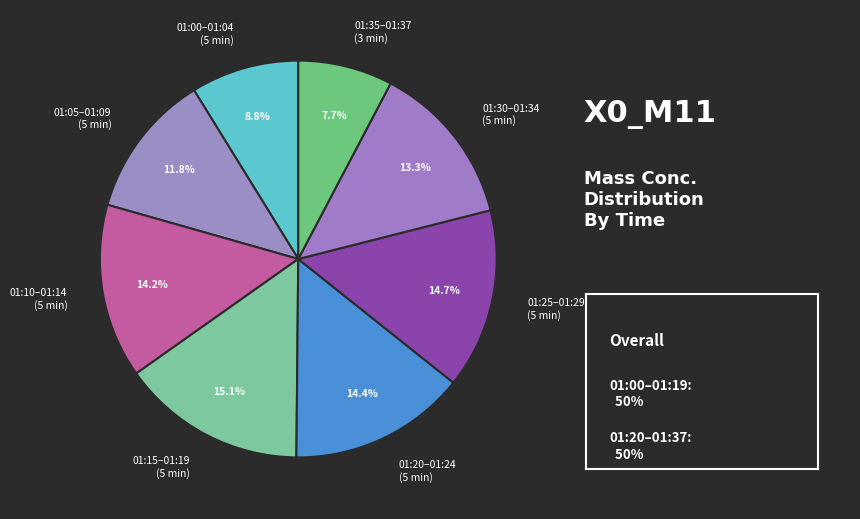

Does any single category account for the majority?

No